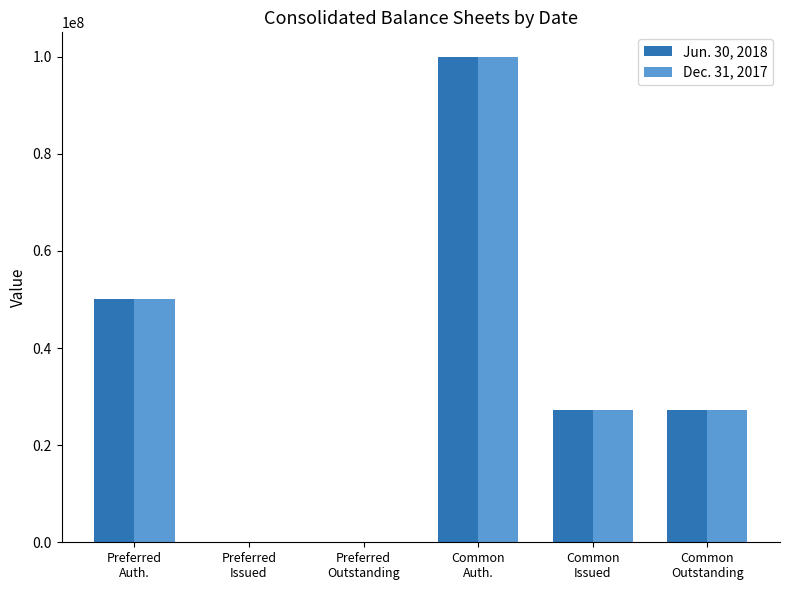

At which label does Jun. 30, 2018 first exceed 27331834?

Preferred
Auth.